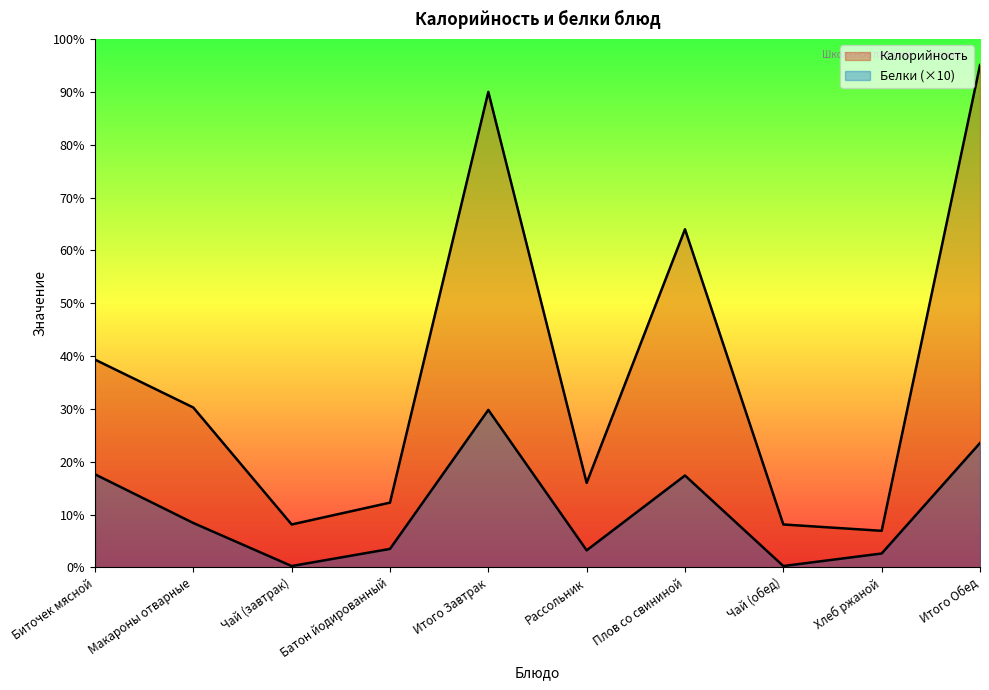

How many lines are shown in the chart?

2